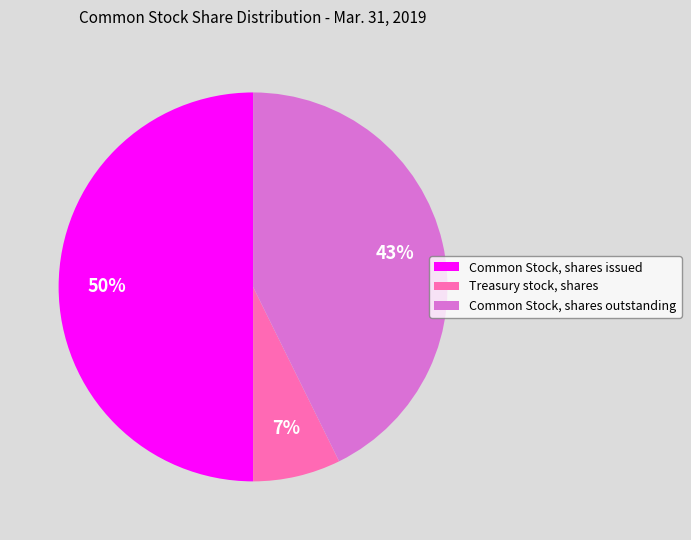

Is it true that Common Stock, shares outstanding is 43% of the pie?

True